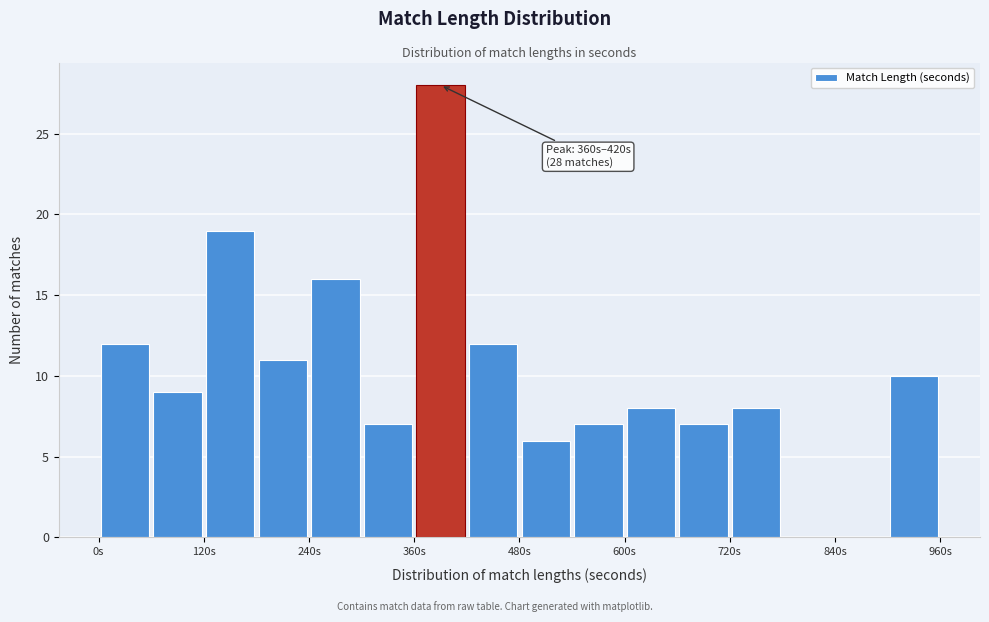

Around what value on the x-axis is the tallest bar? Give the approximate position of its centre, as read against the axis.

400